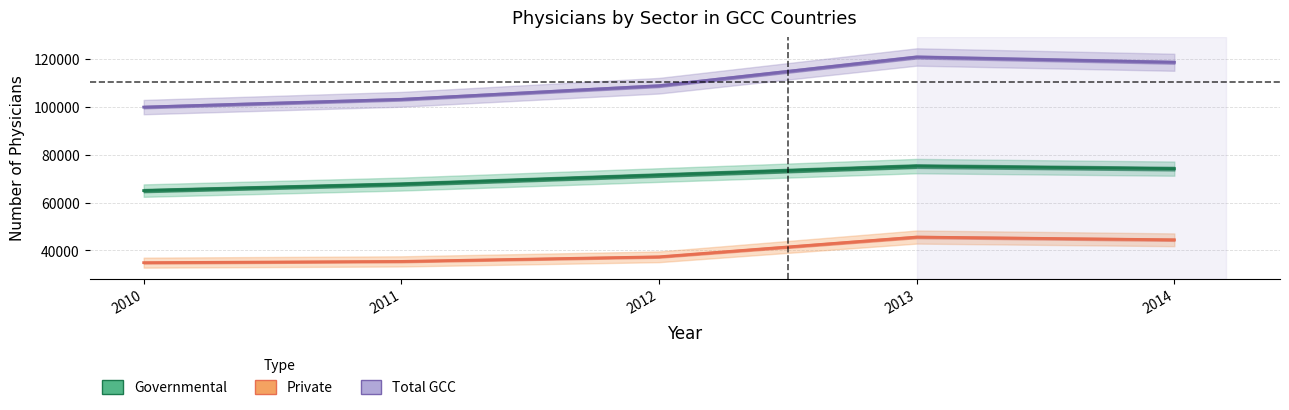

The value of Total GCC at 2013 is 176219. True or false?

False